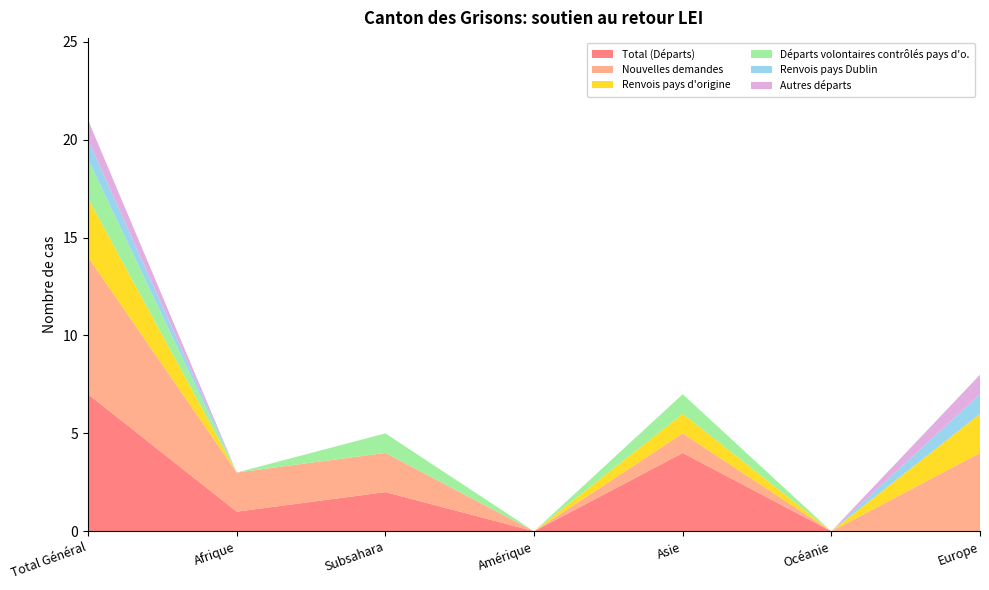

Reading left to right, extract all data points from this chart.

Total (Départs): 7	1	2	0	4	0	0
Nouvelles demandes: 7	2	2	0	1	0	4
Renvois pays d'origine: 3	0	0	0	1	0	2
Départs volontaires contrôlés pays d'o.: 2	0	1	0	1	0	0
Renvois pays Dublin: 1	0	0	0	0	0	1
Autres départs: 1	0	0	0	0	0	1